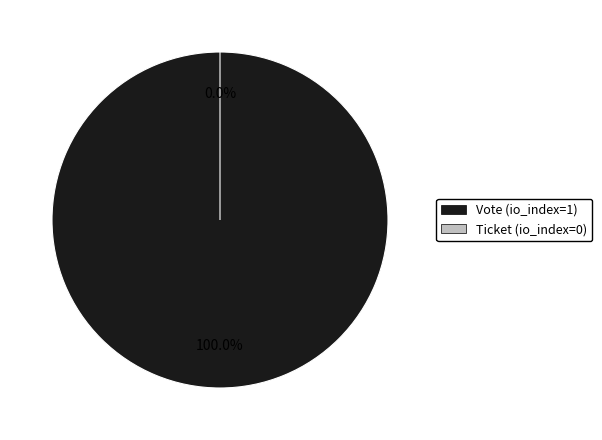

Which slice is the largest?

Vote (io_index=1)